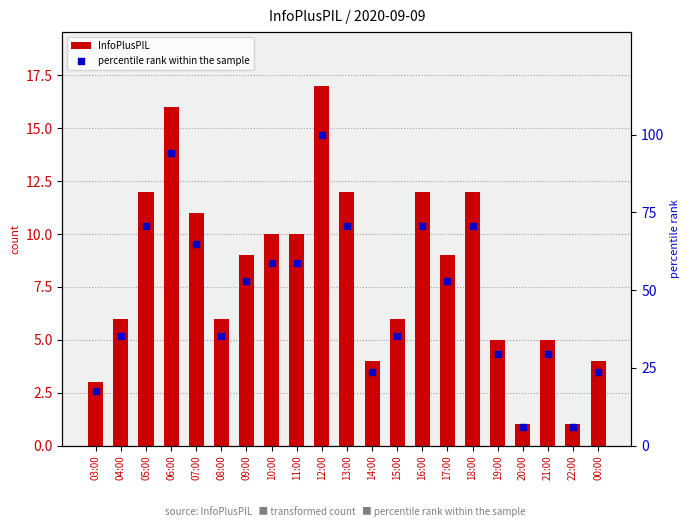

Which series has the largest total across all categories?

percentile rank within the sample